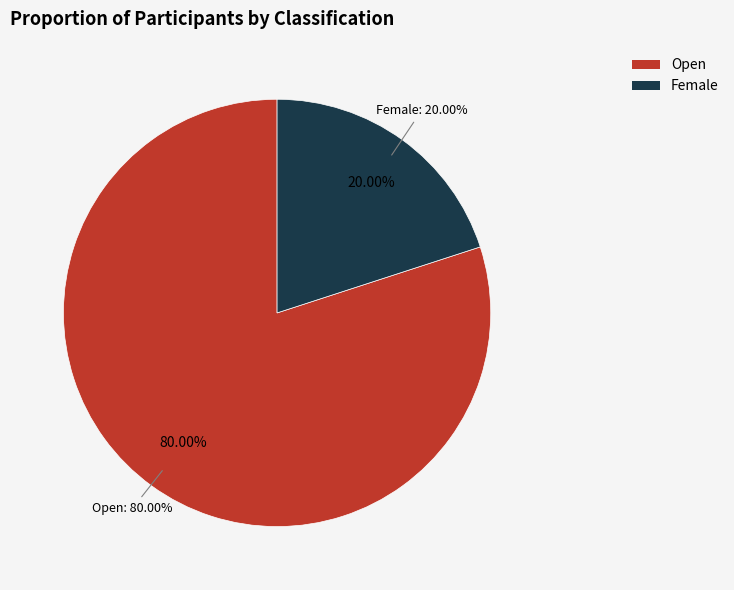

Rank the categories by value from highest to lowest.

Open, Female